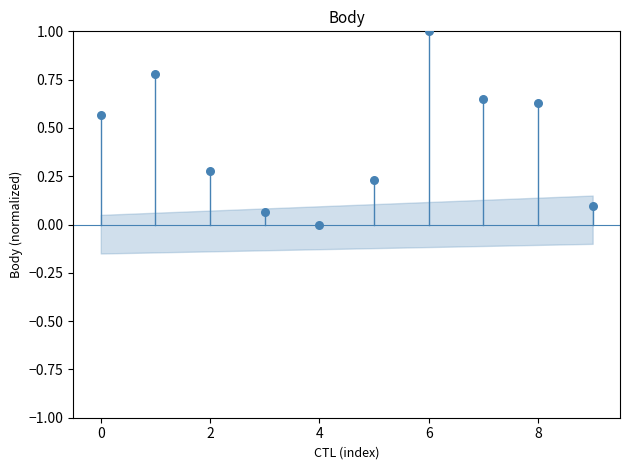

What is the average Y value?

0.4